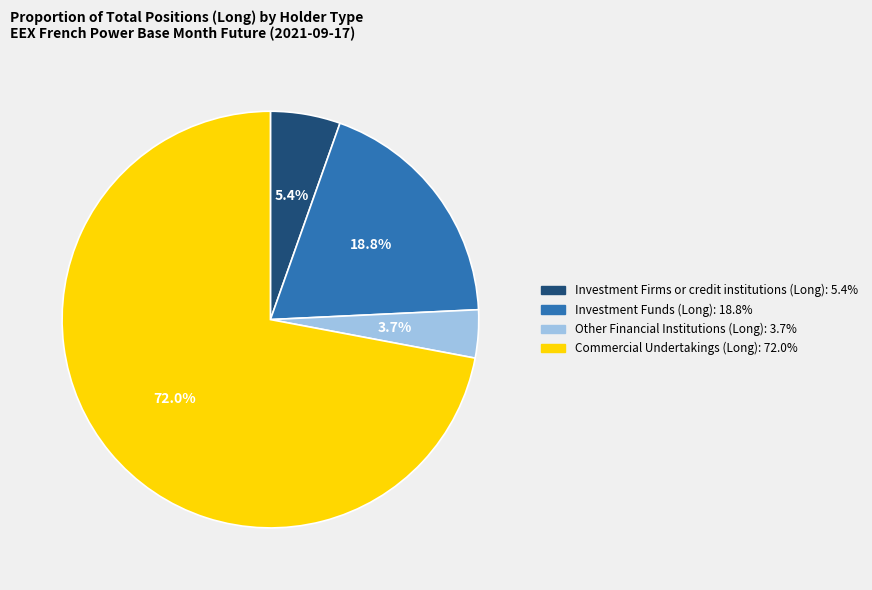

What portion of the pie excludes Investment Funds (Long)?

81.2%